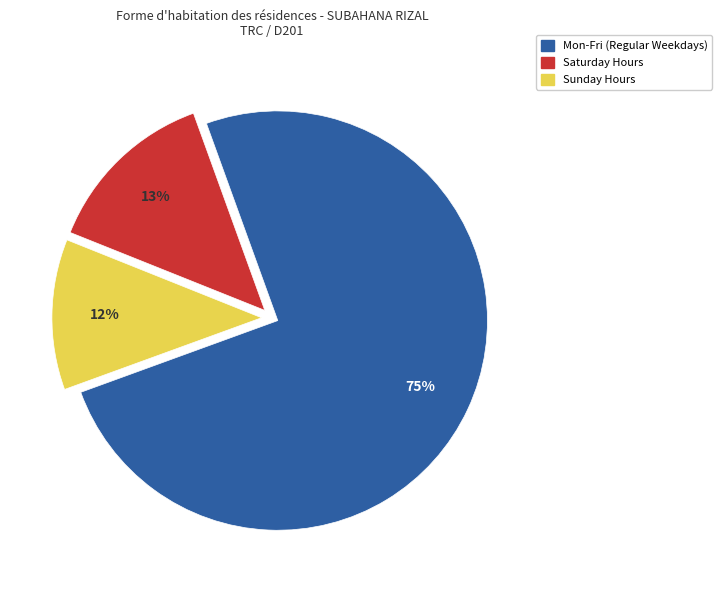

How many segments does this pie chart have?

3